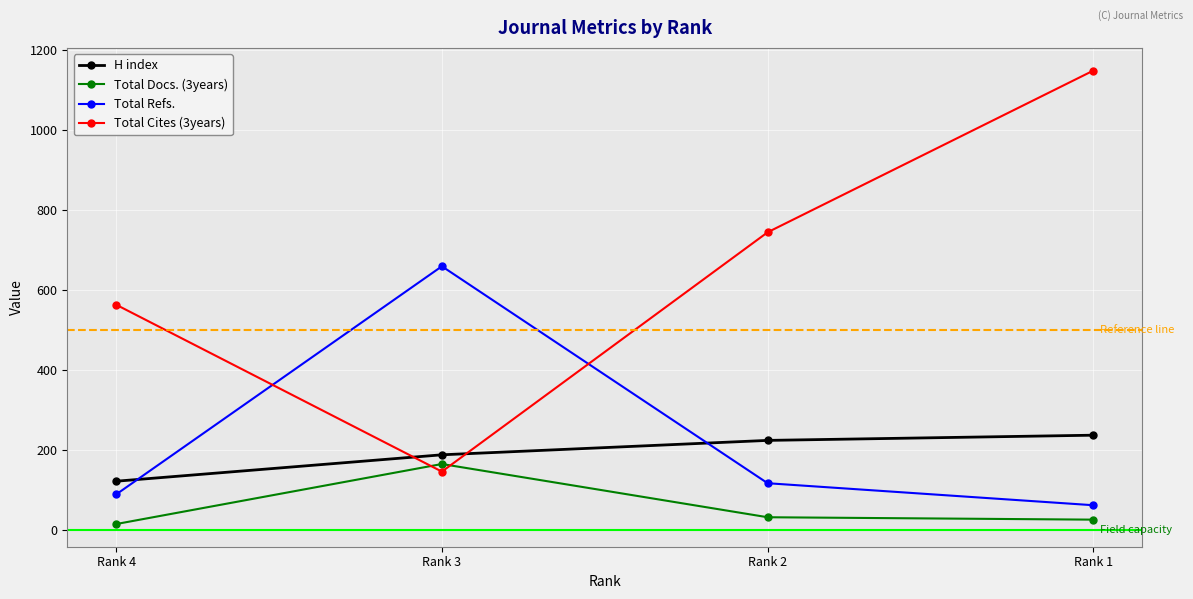

What is the smallest value displayed?

15